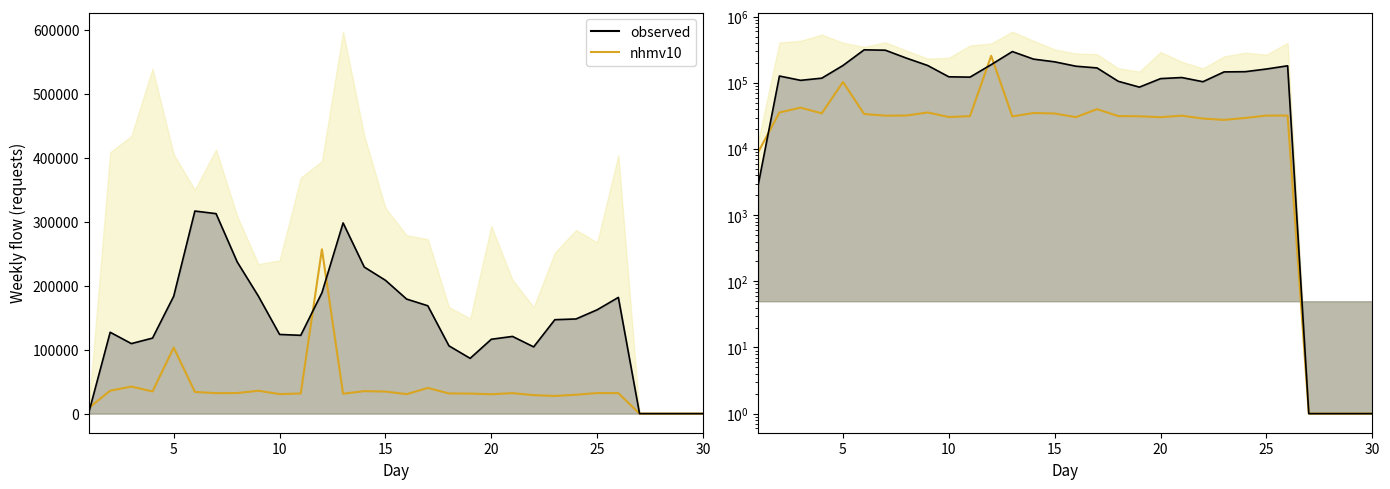

Which series has the largest total across all categories?

observed